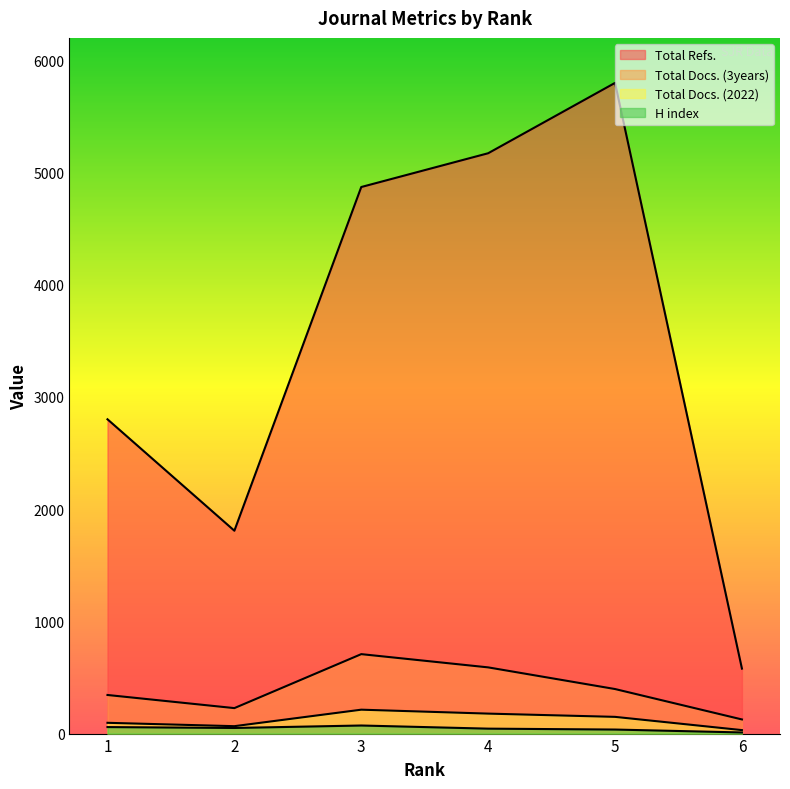

Read the H index value at 2.

50